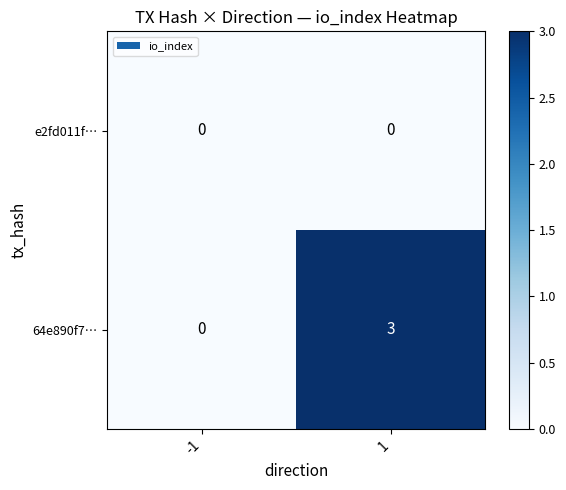

Rank the series at 1 from lowest to highest value.

e2fd011f…, 64e890f7…